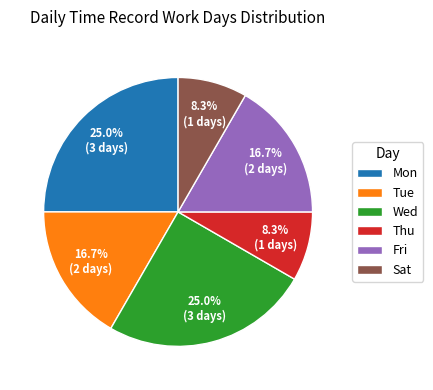

To the nearest percent, what is the combined percentage of Wed and Tue?

42%